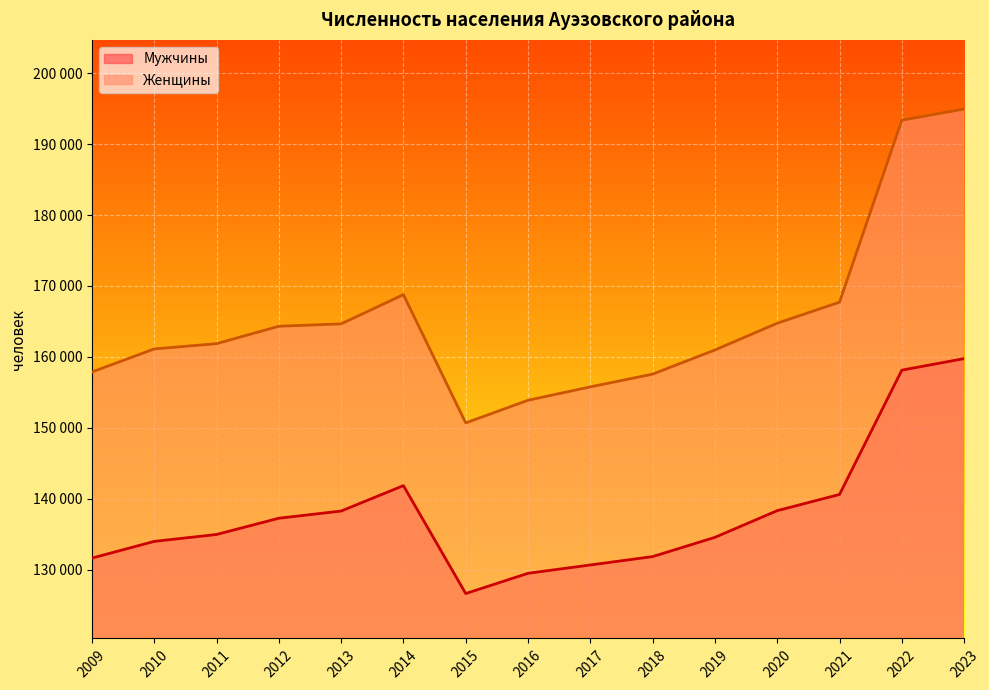

The value of Женщины at 2013 is 164662. True or false?

True